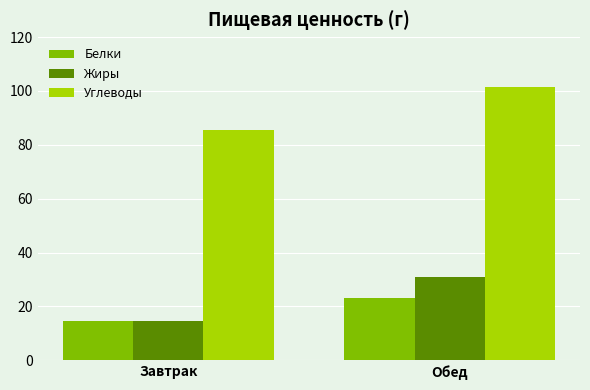

How many bars are there in each group?

3